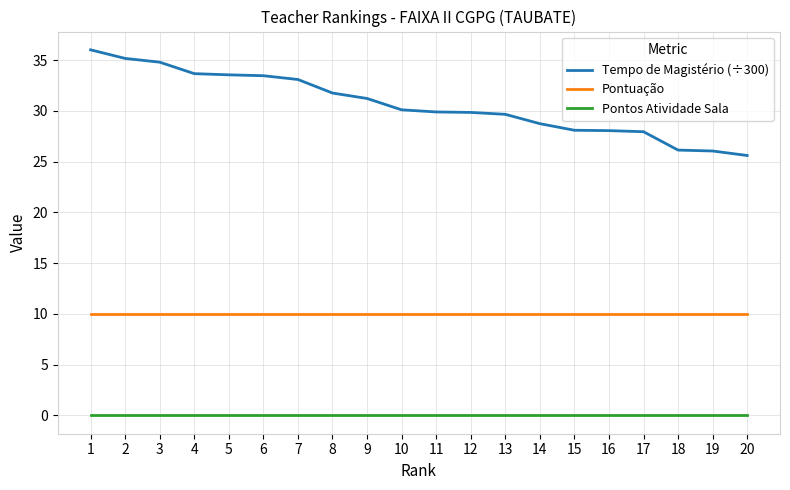

True or false: Pontos Atividade Sala and Pontuação cross at least once.

False